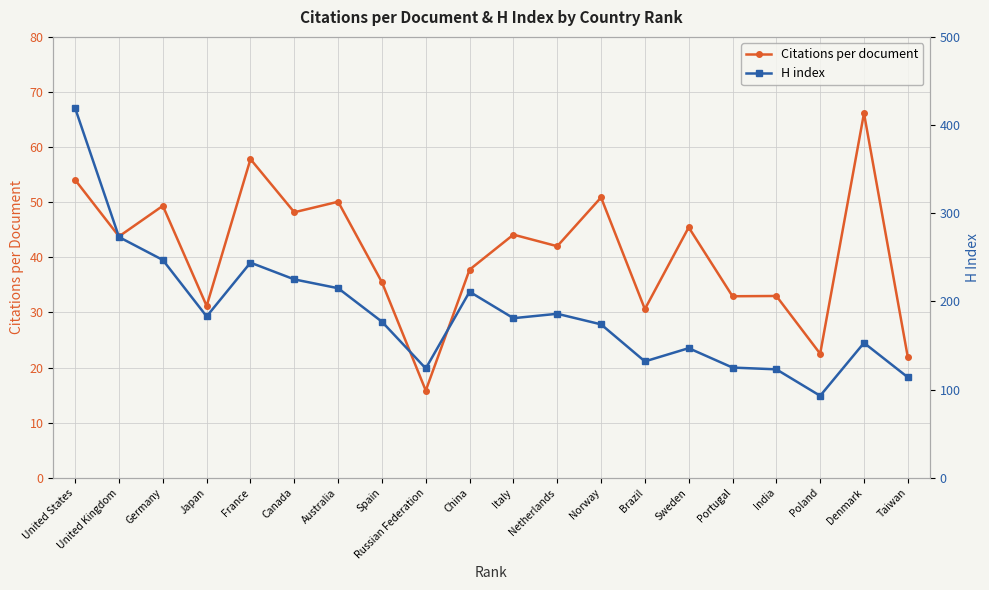

True or false: H index and Citations per document intersect in this chart.

False